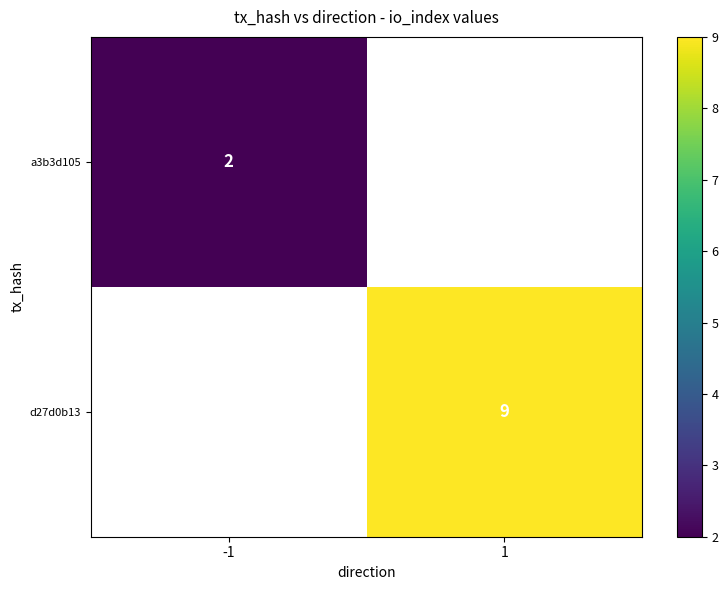

The value of d27d0b13 at 1 is 9. True or false?

True